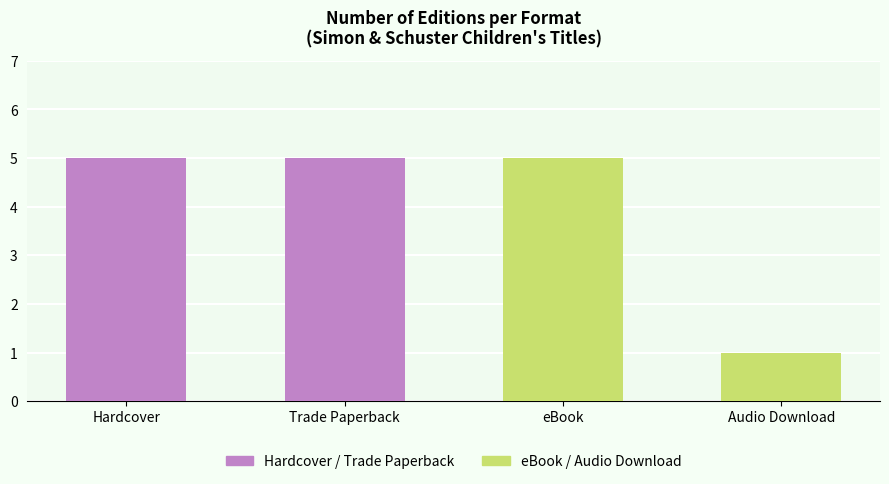

How many data points in eBook / Audio Download are less than 5?

1